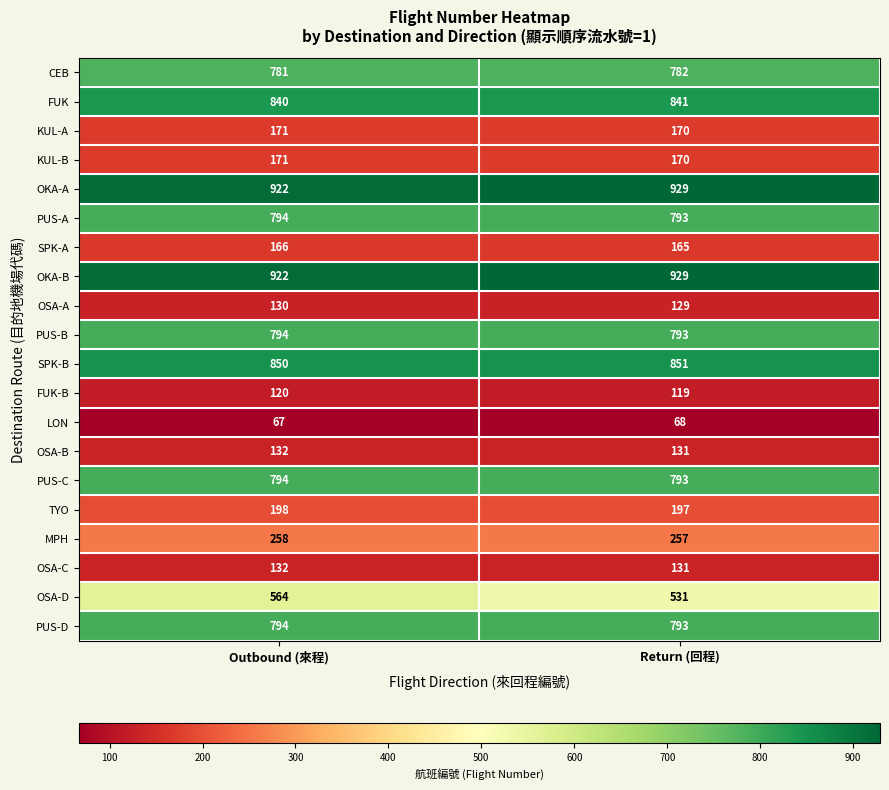

List the labels in order of LON value, largest first.

Return (回程), Outbound (來程)